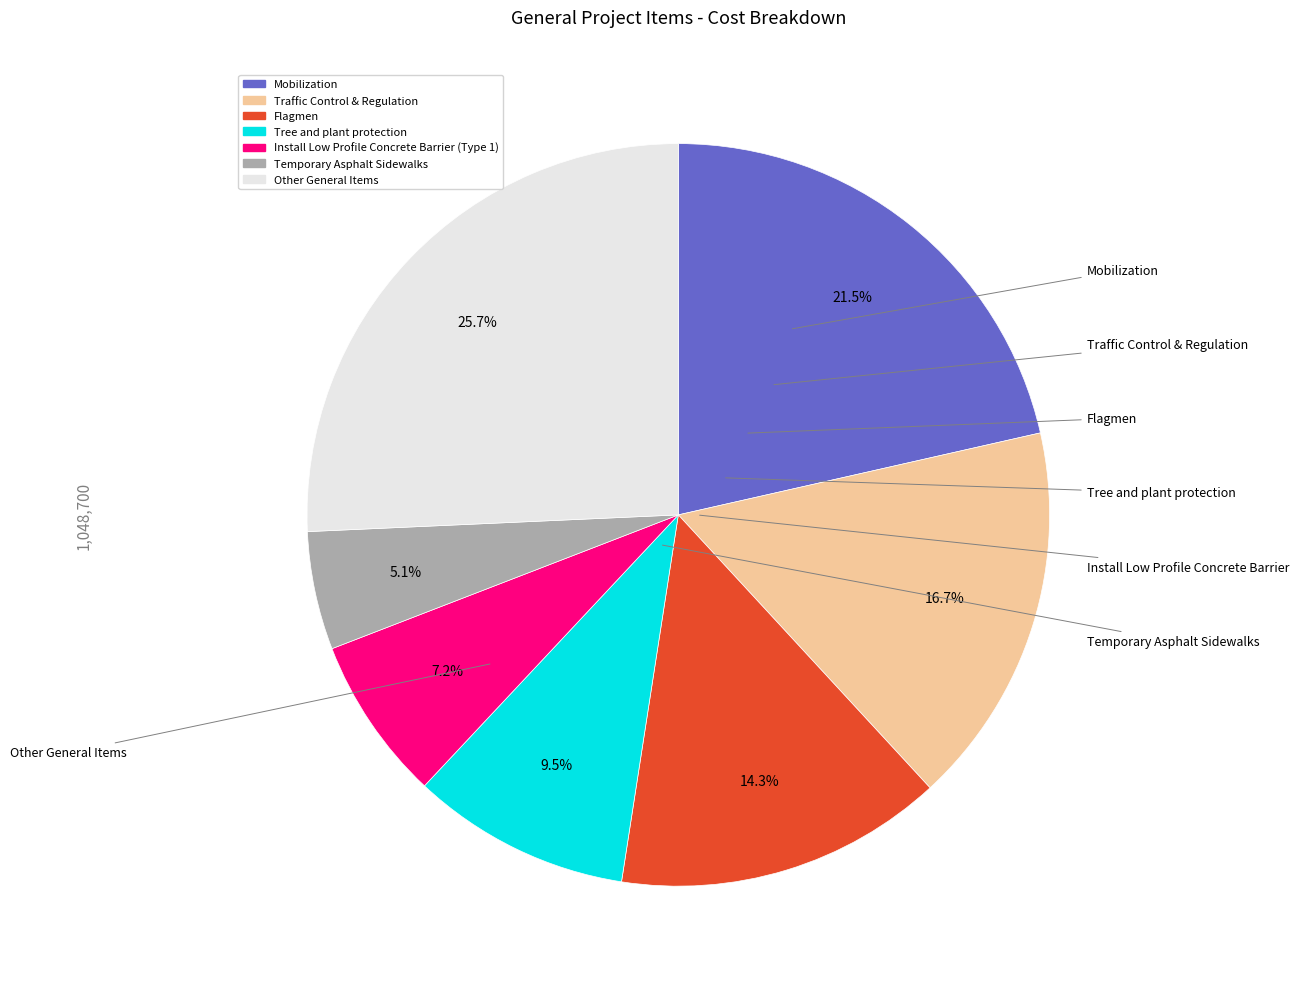

How many slices are in this pie chart?

7